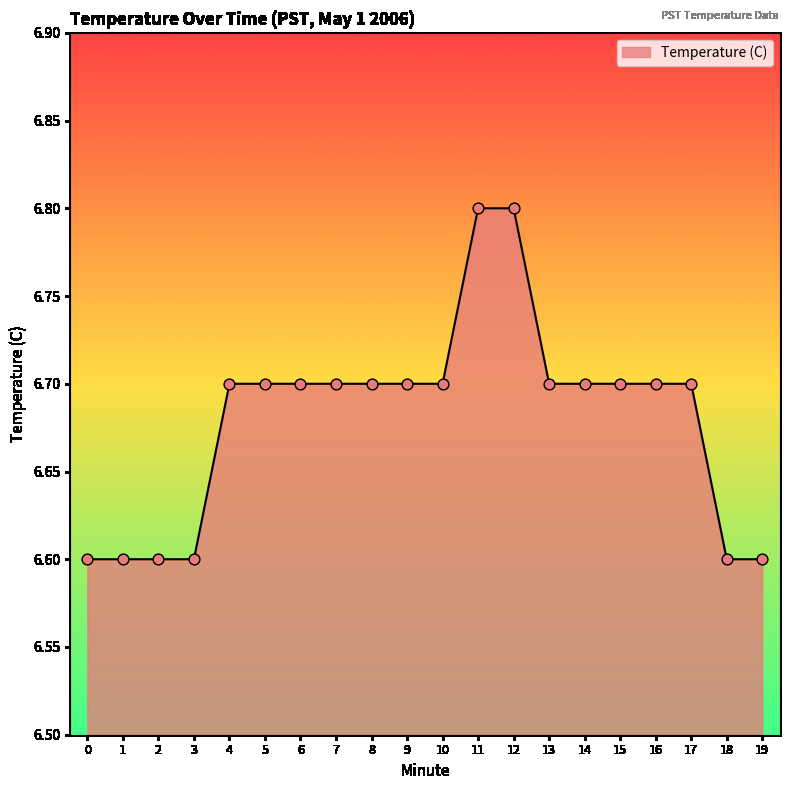

Between 8 and 2, which is larger?

8